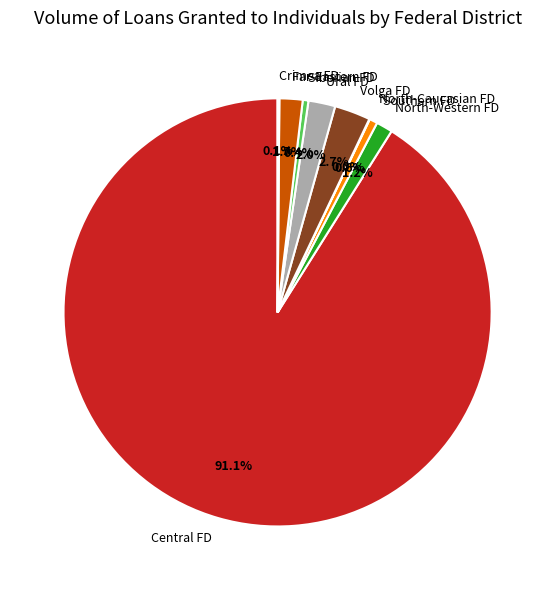

What percentage is NOT represented by Siberian FD?

99.6%